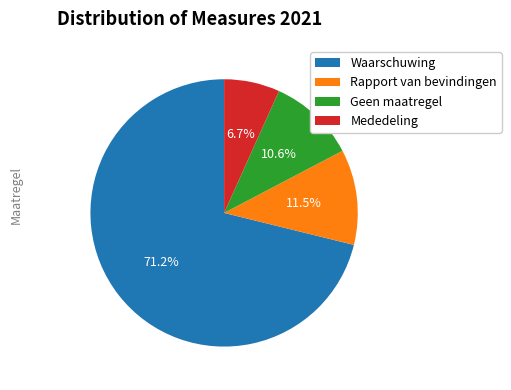

Which category has the smallest portion of the pie?

Mededeling